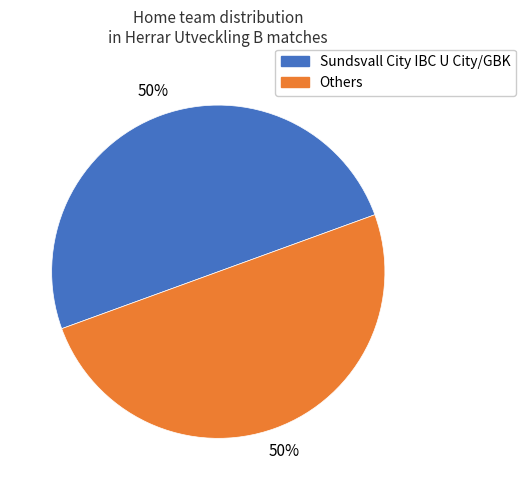

To the nearest percent, what is the average slice percentage?

50%